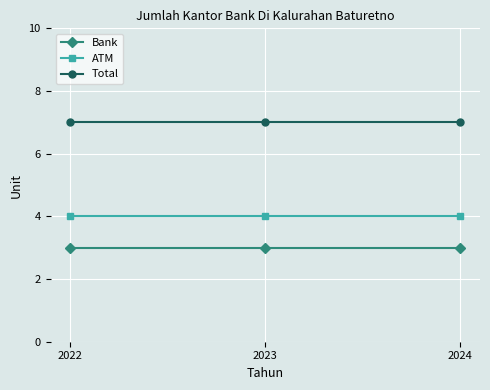

List the series in order of their overall mean, highest first.

Total, ATM, Bank